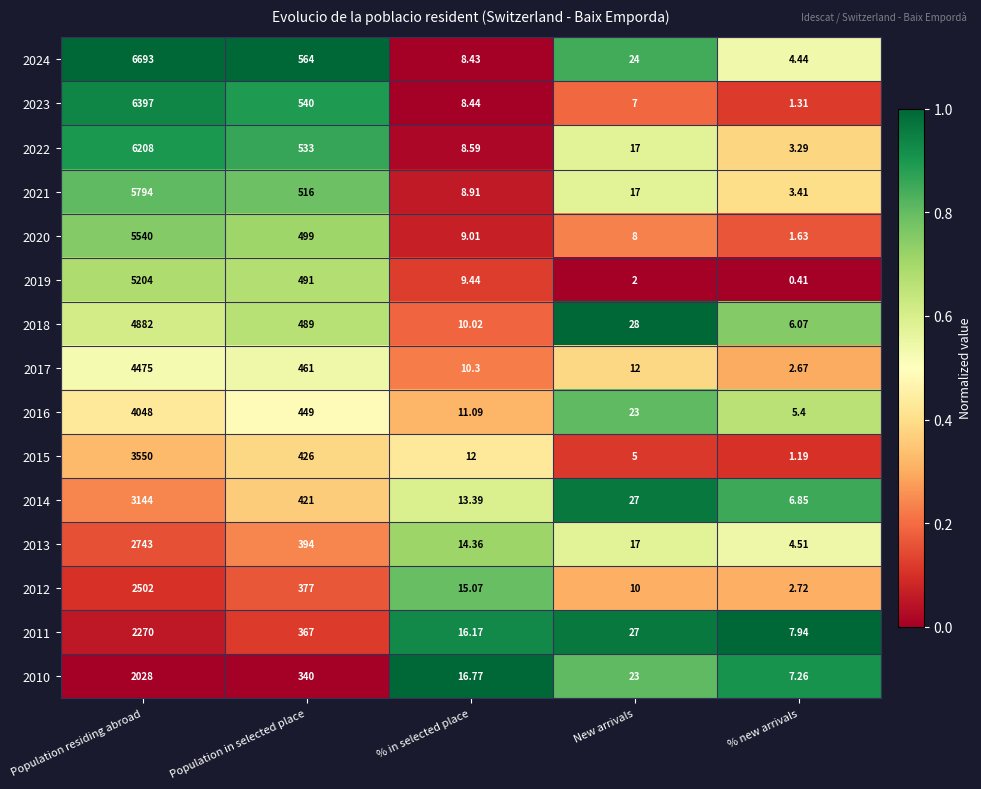

At which category is the sum across all series the highest?

Population residing abroad